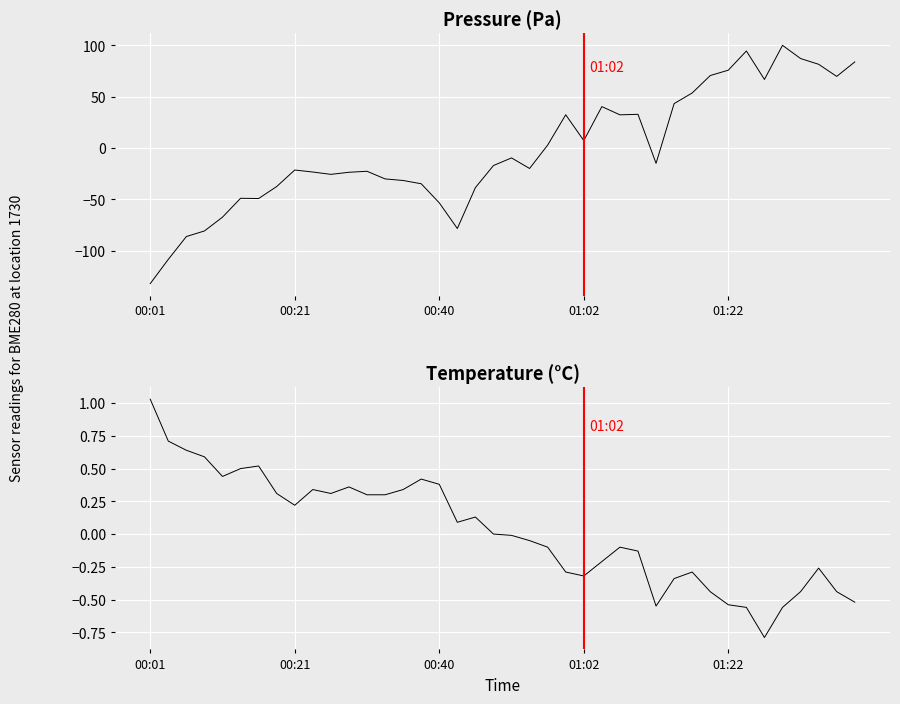

How many positive values does the pressure series have?

17